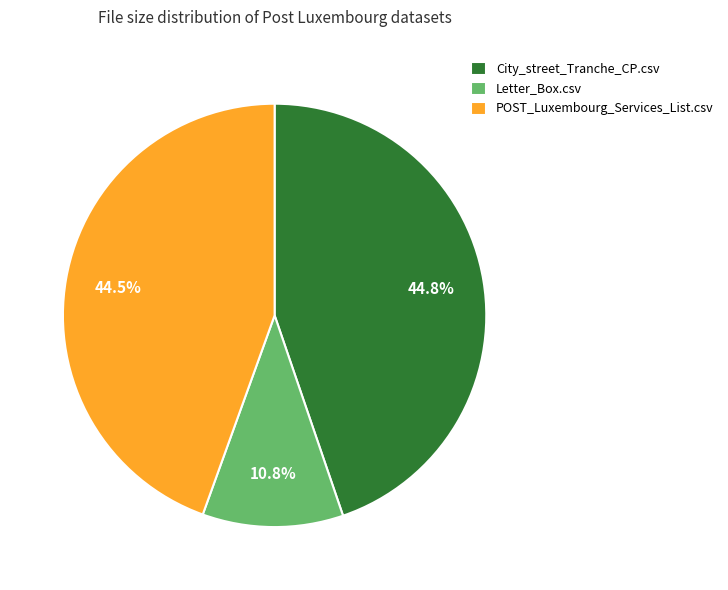

True or false: City_street_Tranche_CP.csv accounts for 45% of the total.

True